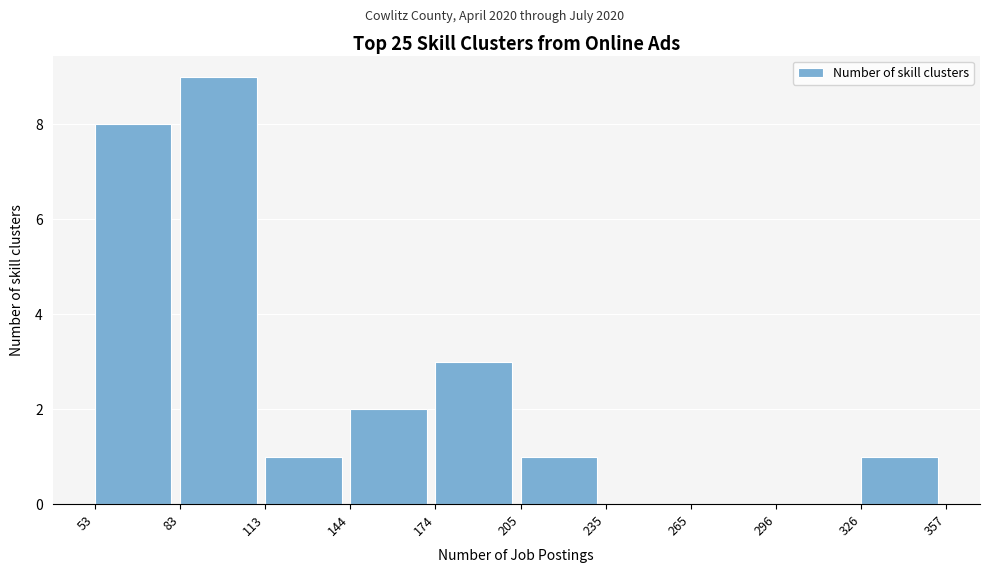

Reading left to right, transcribe this chart: for each bar, give the range it covers on the x-axis and its height. The values are not printed on the chart, so give them approximately, as read against the axis.

53 to 83: 8
83 to 113: 9
113 to 144: 1
144 to 174: 2
174 to 205: 3
205 to 235: 1
235 to 265: 0
265 to 296: 0
296 to 326: 0
326 to 357: 1